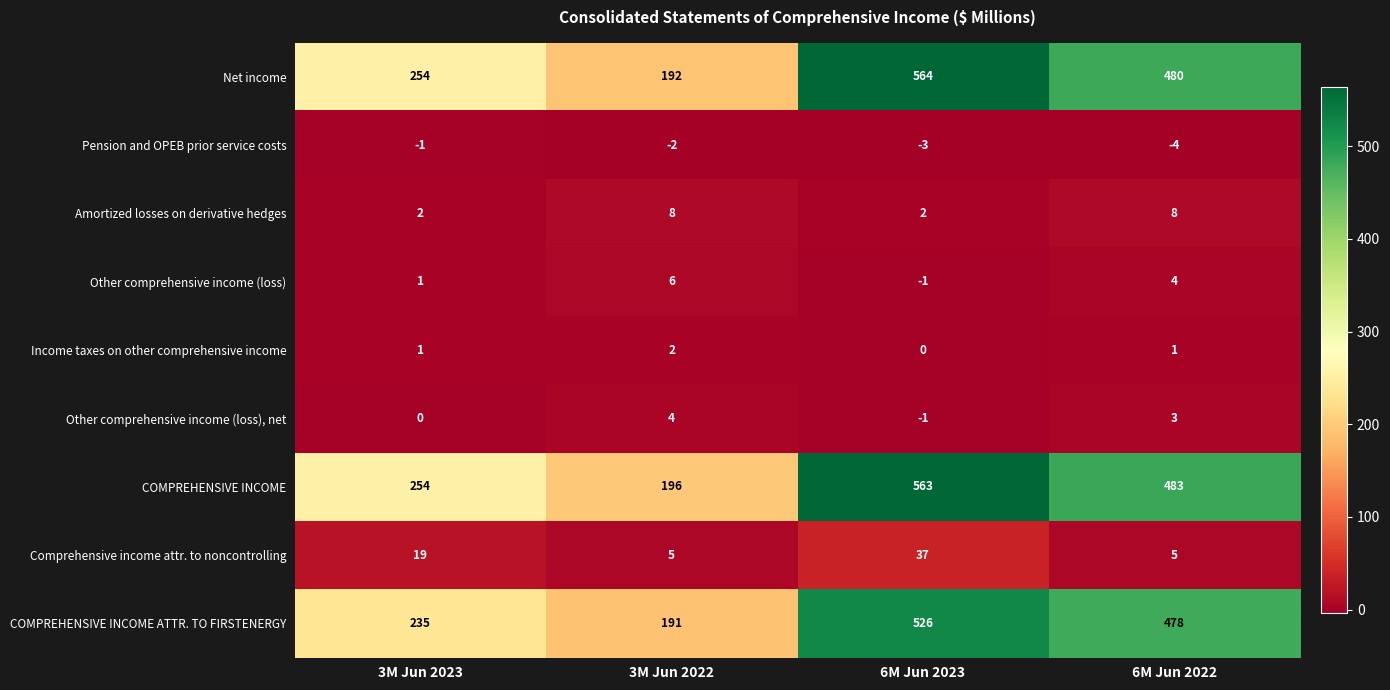

How many series are shown in this chart?

9